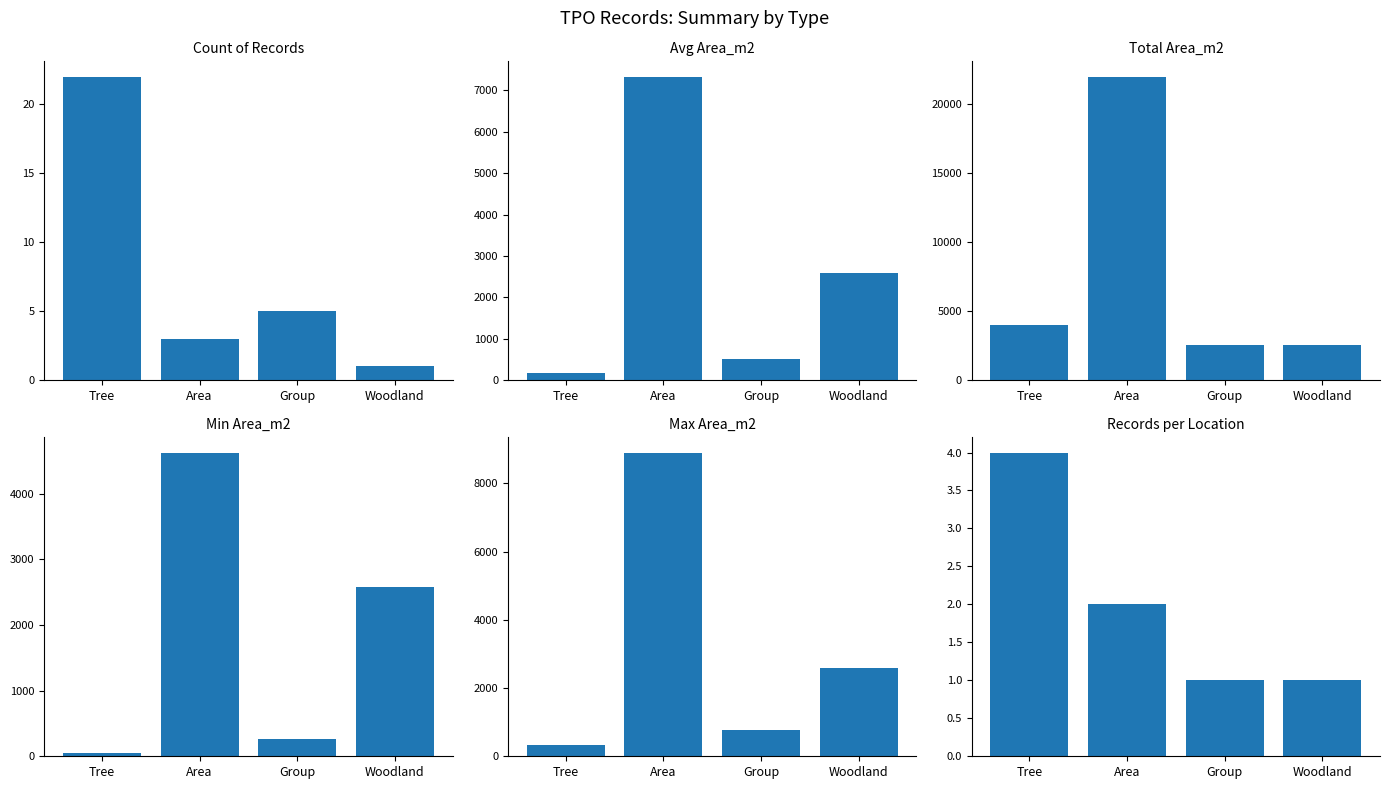

What is the smallest value displayed?

1.0